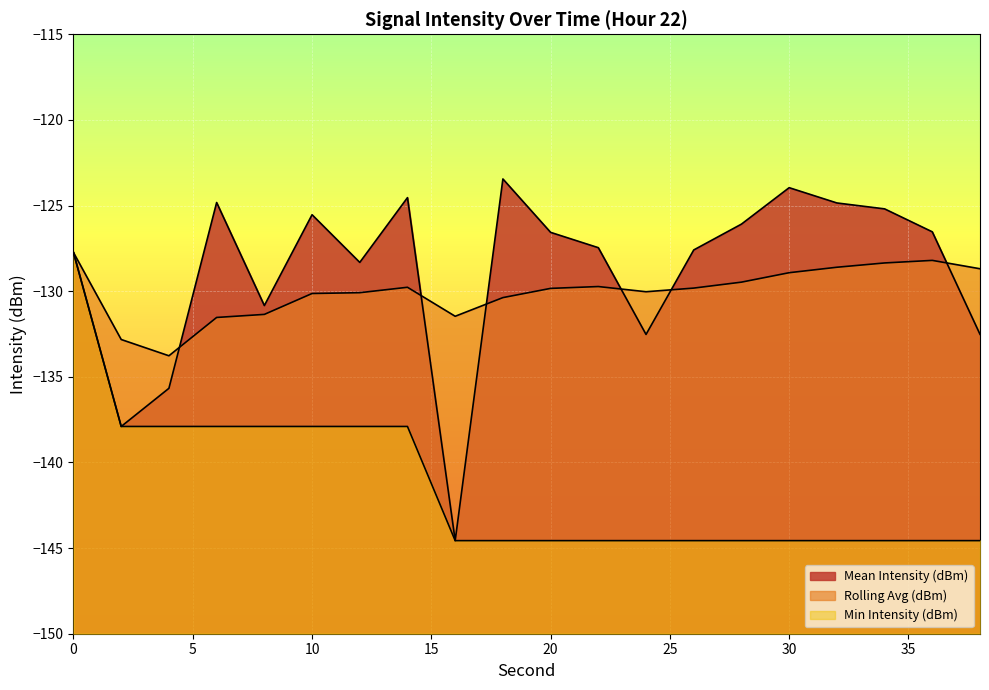

True or false: Mean Intensity (dBm) has a value of -223.0 at 0.

False